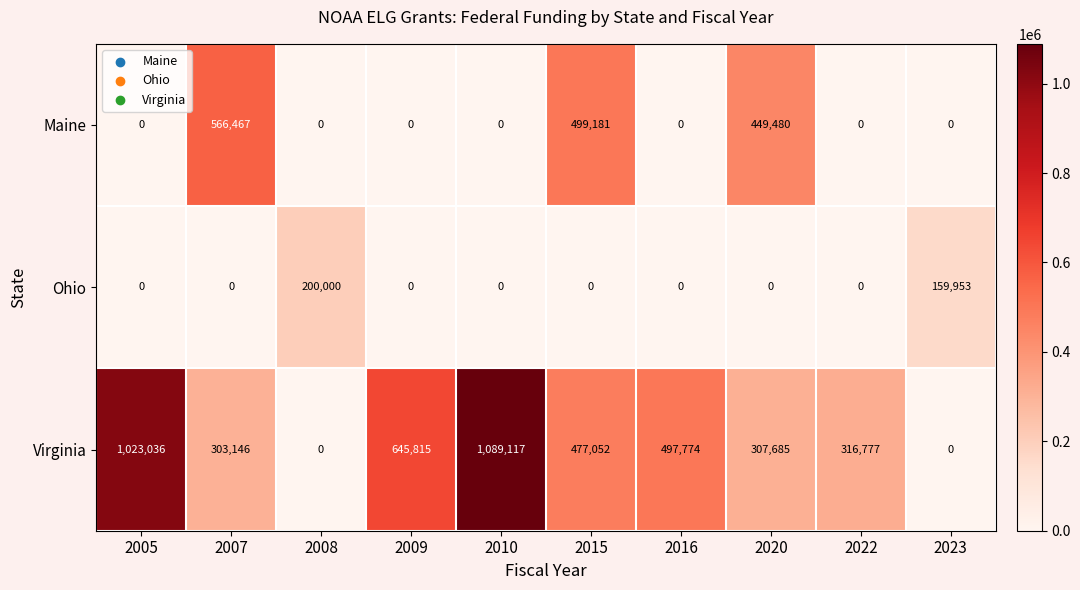

How many data points in Maine are above 0?

3